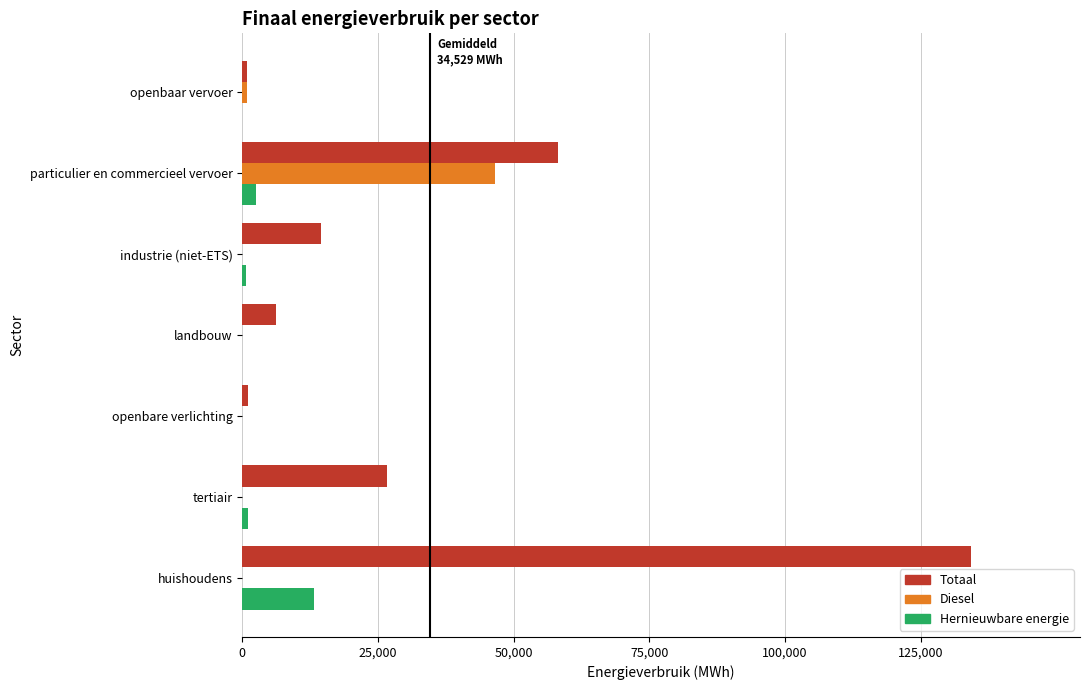

At which label does Hernieuwbare energie reach its peak?

huishoudens